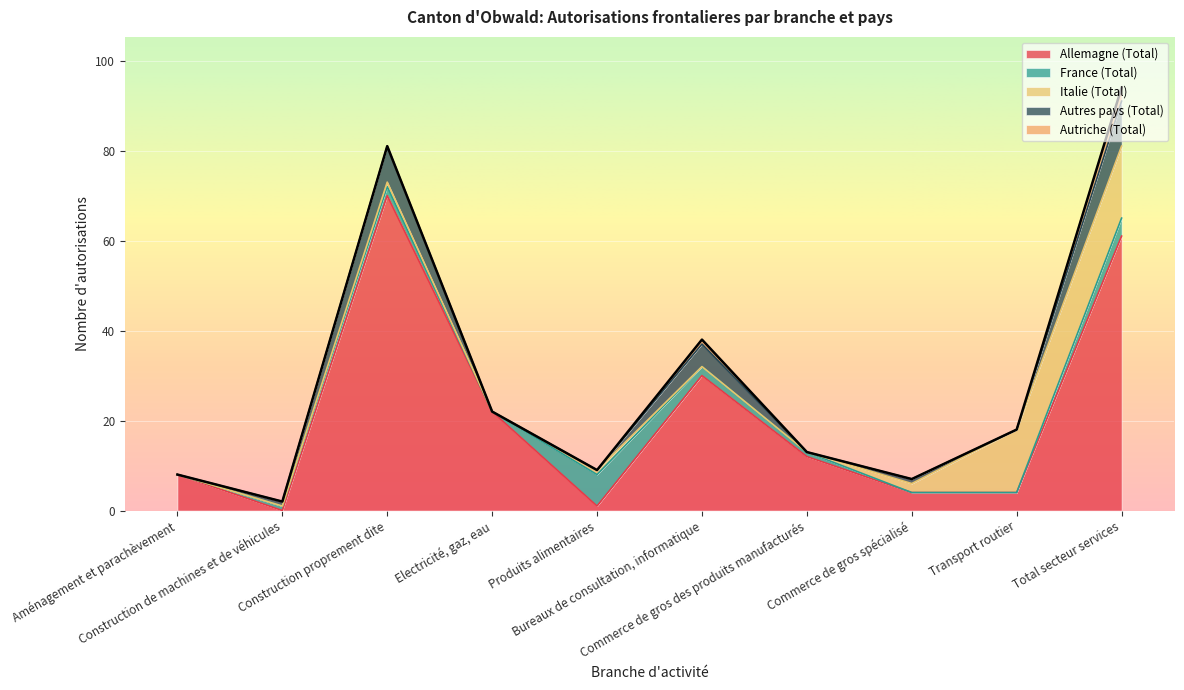

Rank the categories by Italie (Total) value from lowest to highest.

Aménagement et parachèvement, Construction de machines et de véhicules, Electricité, gaz, eau, Bureaux de consultation, informatique, Commerce de gros des produits manufacturés, Construction proprement dite, Produits alimentaires, Commerce de gros spécialisé, Transport routier, Total secteur services